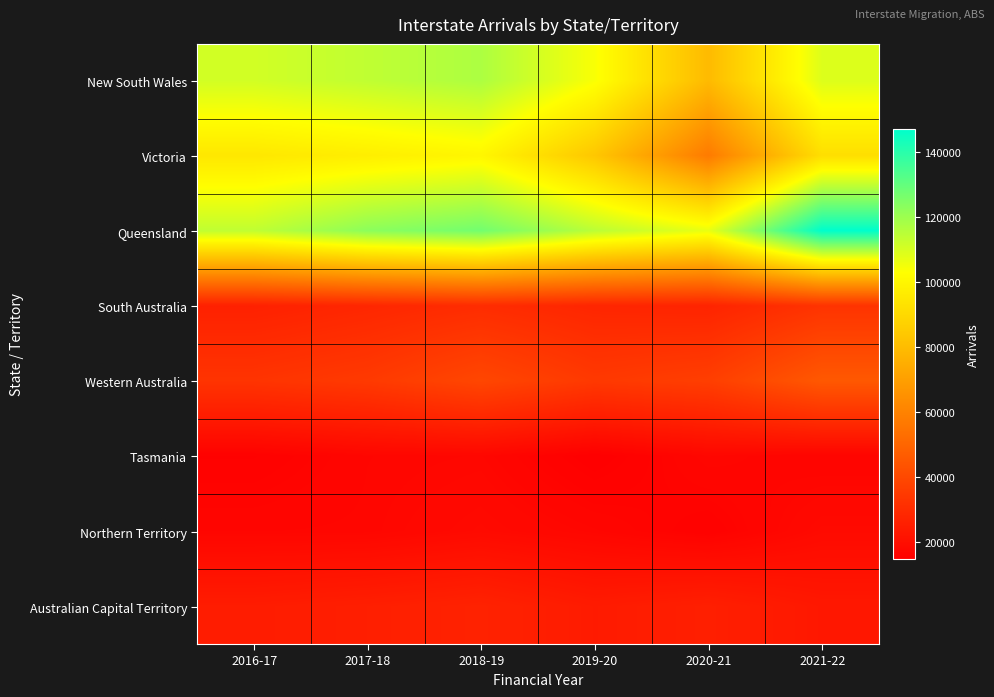

What is the spread (max minus min) of values at 2017-18?

105653